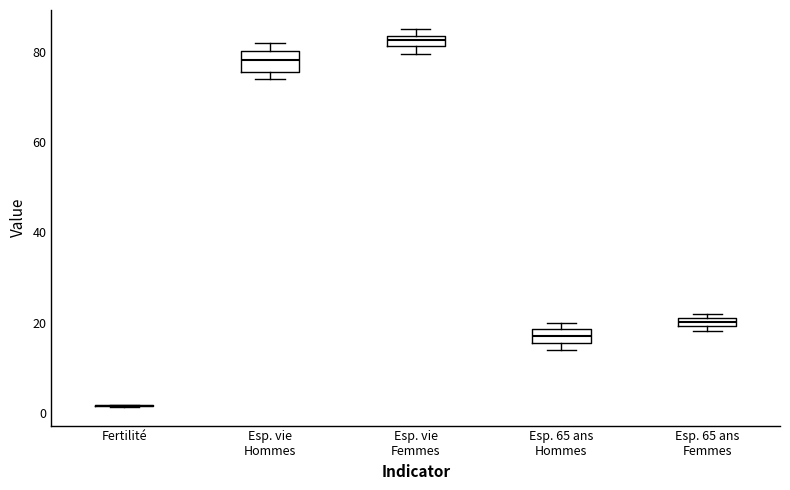

Where does the median line of the box for Esp. vie Hommes sit on the y-axis? The values are not printed on the chart, so give them approximately, as read against the axis.

78